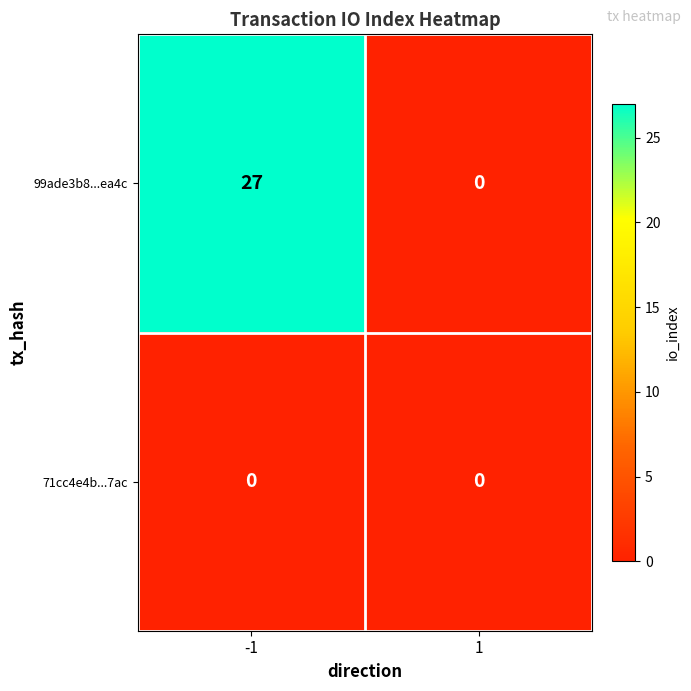

Between -1 and 1, which series saw the biggest shift?

99ade3b8...ea4c